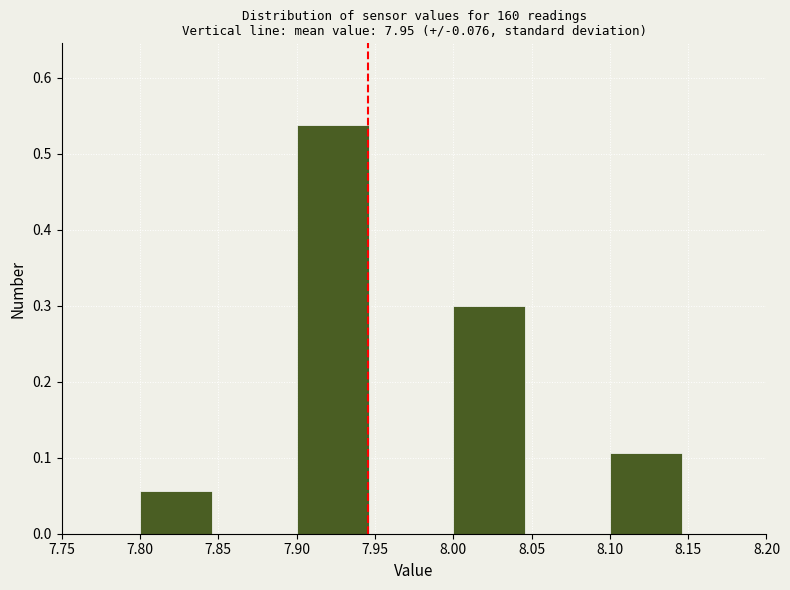

Reading left to right, list every bar in this chart as the range it spans on the x-axis followed by its height. The values are not printed on the chart, so give them approximately, as read against the axis.

7.75 to 7.80: 0
7.80 to 7.85: 0.06
7.85 to 7.90: 0
7.90 to 7.95: 0.54
7.95 to 8.00: 0
8.00 to 8.05: 0.30
8.05 to 8.10: 0
8.10 to 8.15: 0.11
8.15 to 8.20: 0